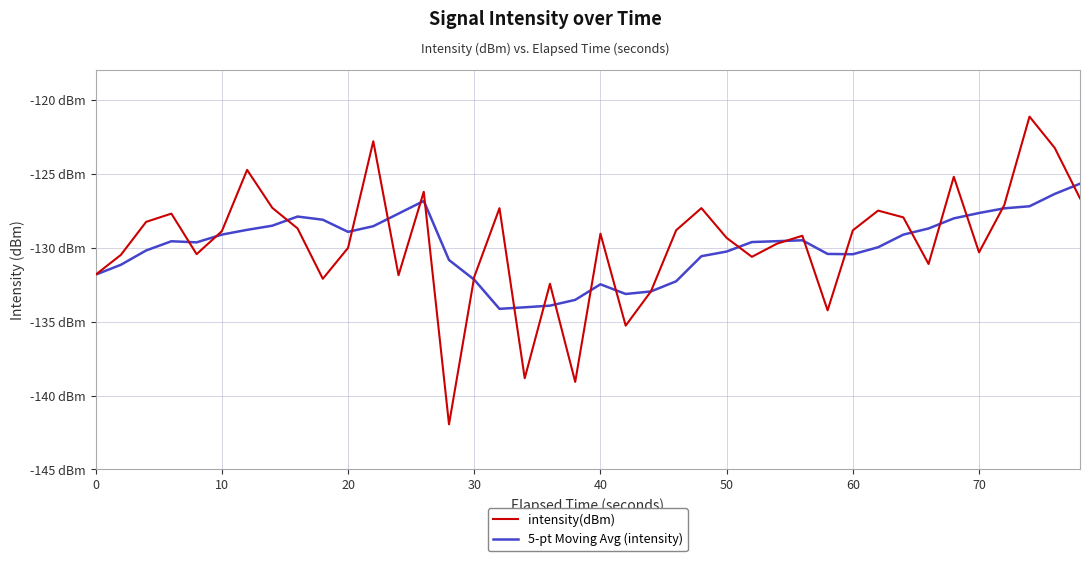

Is this an area chart (filled region under the line)?

No